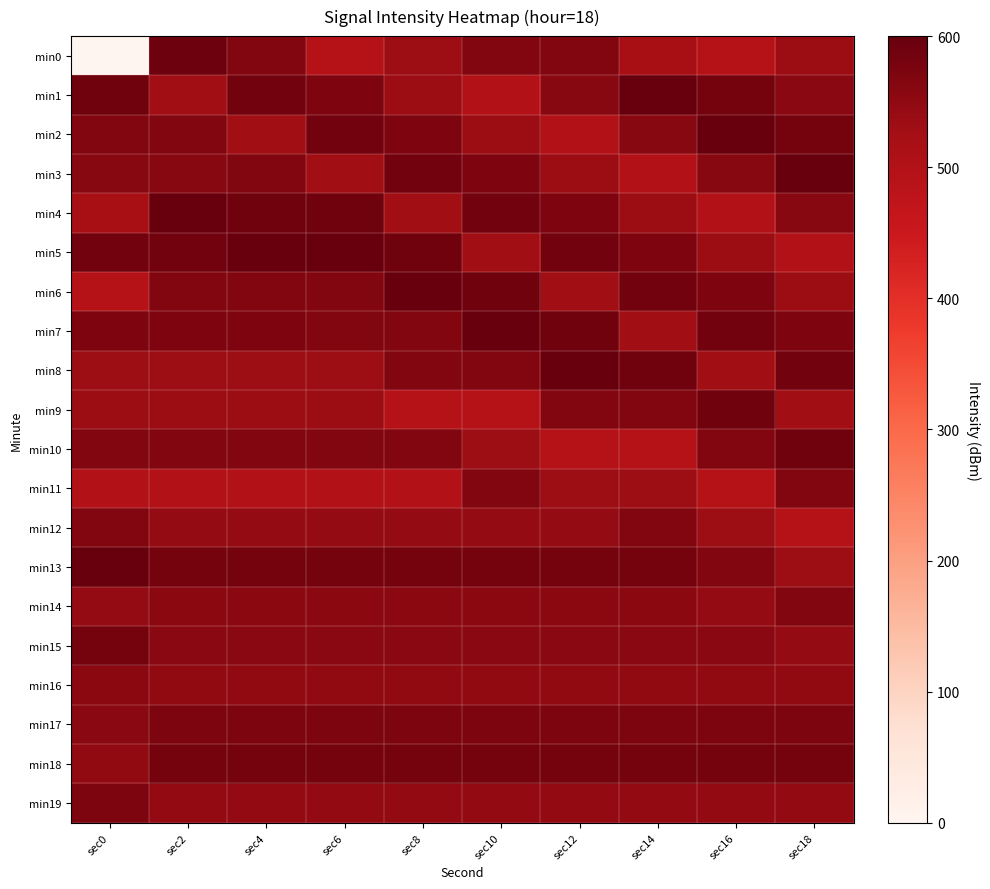

Reading left to right, what are all the values shown in this chart?

min0: sec0=0.0	sec2=589.2	sec4=565.1	sec6=490.1	sec8=533.6	sec10=564.9	sec12=566.1	sec14=517.7	sec16=490.2	sec18=535.4
min1: sec0=586.0	sec2=528.4	sec4=583.9	sec6=571.7	sec8=536.4	sec10=500.7	sec12=558.0	sec14=600.0	sec16=583.5	sec18=557.5
min2: sec0=564.9	sec2=565.6	sec4=528.4	sec6=583.9	sec8=571.7	sec10=536.4	sec12=500.7	sec14=558.0	sec16=600.0	sec18=583.5
min3: sec0=558.0	sec2=558.0	sec4=565.6	sec6=528.4	sec8=583.9	sec10=571.7	sec12=536.4	sec14=500.7	sec16=558.0	sec18=600.0
min4: sec0=517.7	sec2=600.0	sec4=586.0	sec6=586.0	sec8=528.4	sec10=583.9	sec12=571.7	sec14=536.4	sec16=500.7	sec18=558.0
min5: sec0=583.9	sec2=583.9	sec4=600.0	sec6=600.0	sec8=586.0	sec10=528.4	sec12=583.9	sec14=571.7	sec16=536.4	sec18=500.7
min6: sec0=490.1	sec2=564.9	sec4=564.9	sec6=564.9	sec8=600.0	sec10=586.0	sec12=528.4	sec14=583.9	sec16=571.7	sec18=536.4
min7: sec0=571.7	sec2=571.7	sec4=571.7	sec6=565.1	sec8=564.9	sec10=600.0	sec12=586.0	sec14=528.4	sec16=583.9	sec18=571.7
min8: sec0=533.6	sec2=533.6	sec4=533.6	sec6=533.6	sec8=565.1	sec10=565.1	sec12=600.0	sec14=586.0	sec16=528.4	sec18=583.9
min9: sec0=536.4	sec2=536.4	sec4=536.4	sec6=536.4	sec8=490.1	sec10=490.1	sec12=565.1	sec14=565.1	sec16=586.0	sec18=528.4
min10: sec0=566.1	sec2=566.1	sec4=566.1	sec6=566.1	sec8=566.1	sec10=533.6	sec12=490.1	sec14=490.1	sec16=565.1	sec18=586.0
min11: sec0=500.7	sec2=500.7	sec4=500.7	sec6=500.7	sec8=500.7	sec10=566.1	sec12=533.6	sec14=533.6	sec16=490.1	sec18=565.1
min12: sec0=565.6	sec2=541.4	sec4=541.4	sec6=541.4	sec8=541.4	sec10=541.4	sec12=541.4	sec14=566.1	sec16=533.6	sec18=490.1
min13: sec0=600.0	sec2=583.5	sec4=583.5	sec6=583.5	sec8=583.5	sec10=583.5	sec12=583.5	sec14=583.5	sec16=566.1	sec18=533.6
min14: sec0=541.4	sec2=554.9	sec4=554.9	sec6=554.9	sec8=554.9	sec10=554.9	sec12=554.9	sec14=554.9	sec16=541.4	sec18=566.1
min15: sec0=583.5	sec2=557.5	sec4=557.5	sec6=557.5	sec8=557.5	sec10=557.5	sec12=557.5	sec14=557.5	sec16=557.5	sec18=541.4
min16: sec0=554.9	sec2=547.9	sec4=547.9	sec6=547.9	sec8=547.9	sec10=547.9	sec12=547.9	sec14=547.9	sec16=547.9	sec18=547.9
min17: sec0=557.5	sec2=573.7	sec4=573.7	sec6=573.7	sec8=573.7	sec10=573.7	sec12=573.7	sec14=573.7	sec16=573.7	sec18=573.7
min18: sec0=547.9	sec2=583.0	sec4=583.0	sec6=583.0	sec8=583.0	sec10=583.0	sec12=583.0	sec14=583.0	sec16=583.0	sec18=583.0
min19: sec0=573.7	sec2=544.8	sec4=544.8	sec6=544.8	sec8=544.8	sec10=544.8	sec12=544.8	sec14=544.8	sec16=544.8	sec18=544.8